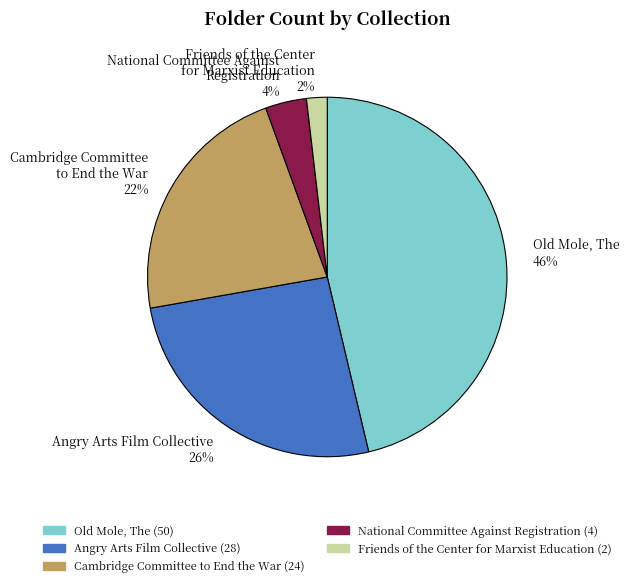

Rank the categories by value from highest to lowest.

Old Mole, The, Angry Arts Film Collective, Cambridge Committee to End the War, National Committee Against Registration, Friends of the Center for Marxist Education